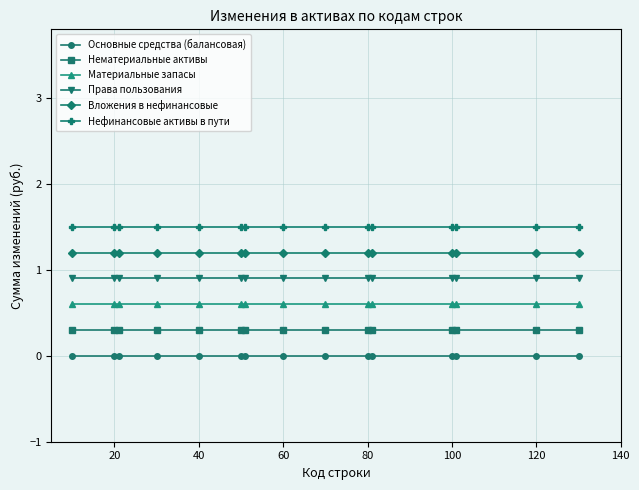

List the series in order of their peak value, lowest first.

Основные средства (балансовая), Нематериальные активы, Материальные запасы, Права пользования, Вложения в нефинансовые, Нефинансовые активы в пути